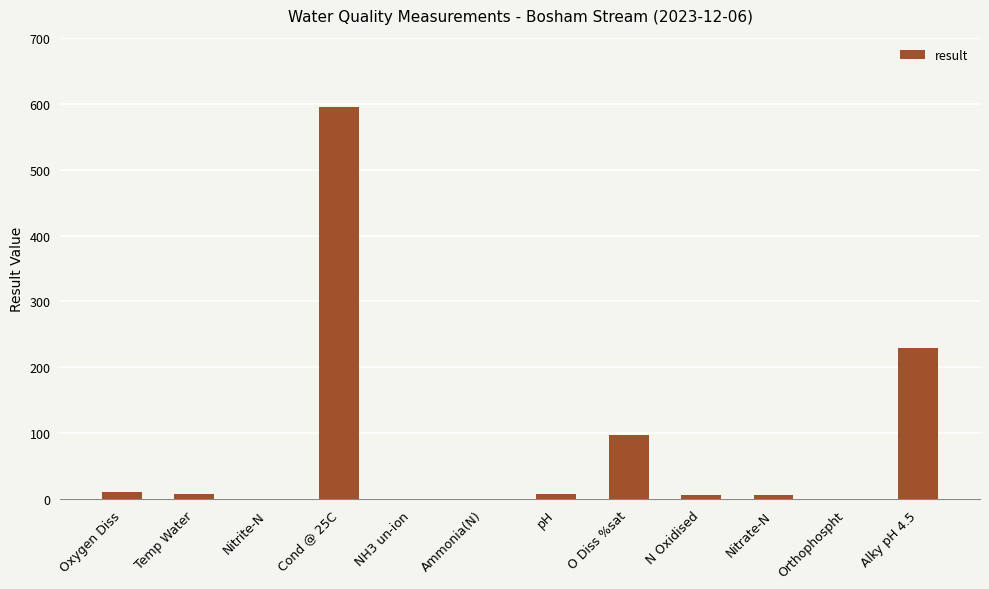

The value at Alky pH 4.5 is 95.6. True or false?

False